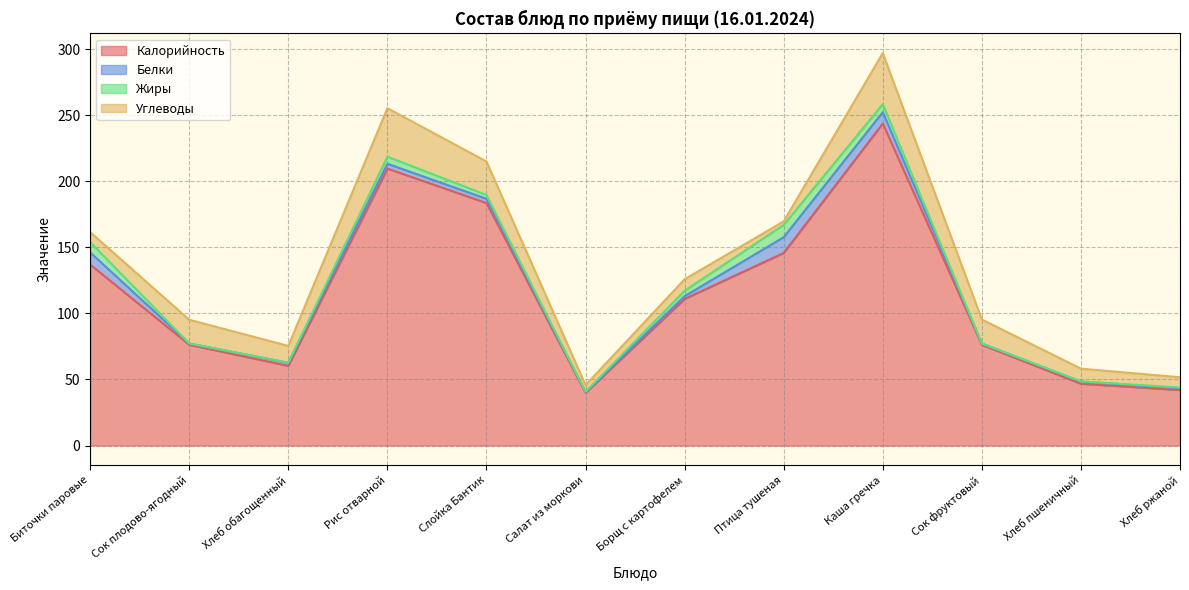

The value of Углеводы at Хлеб ржаной is 1.7. True or false?

False